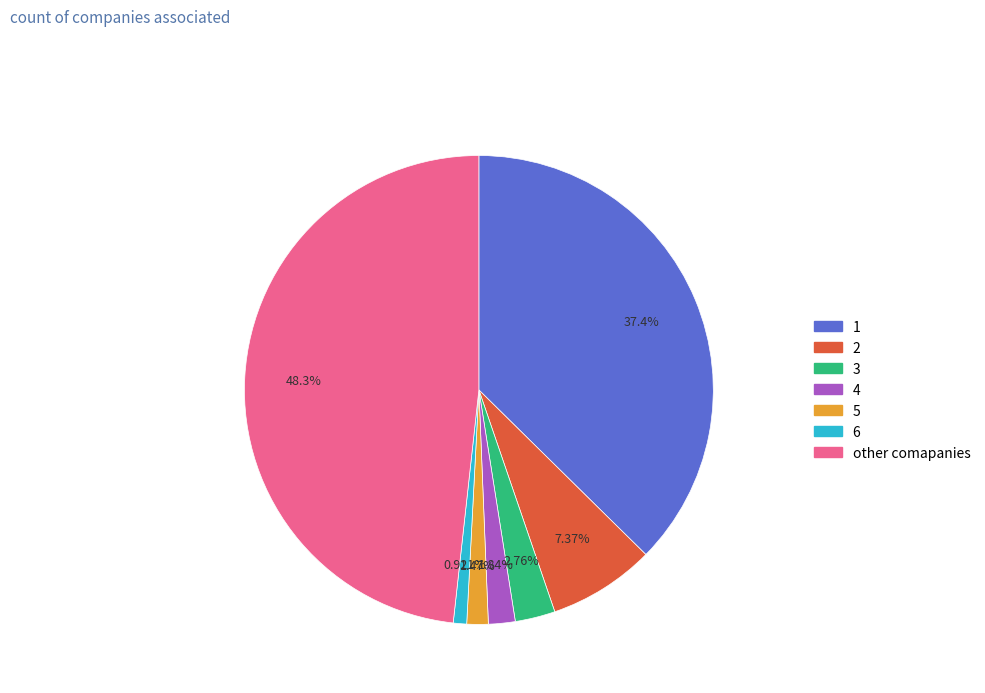

Which slice is the largest?

other comapanies